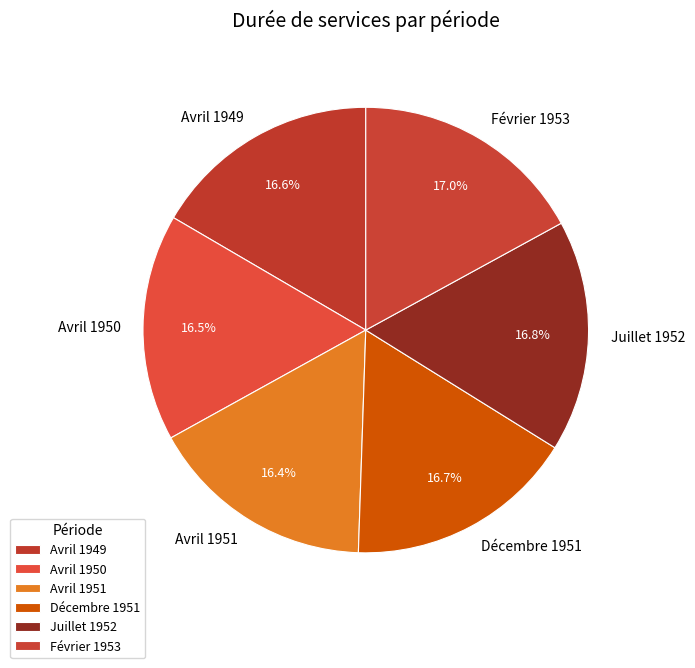

Approximately how many times larger is the value at Avril 1951 compared to Avril 1949?

1.0